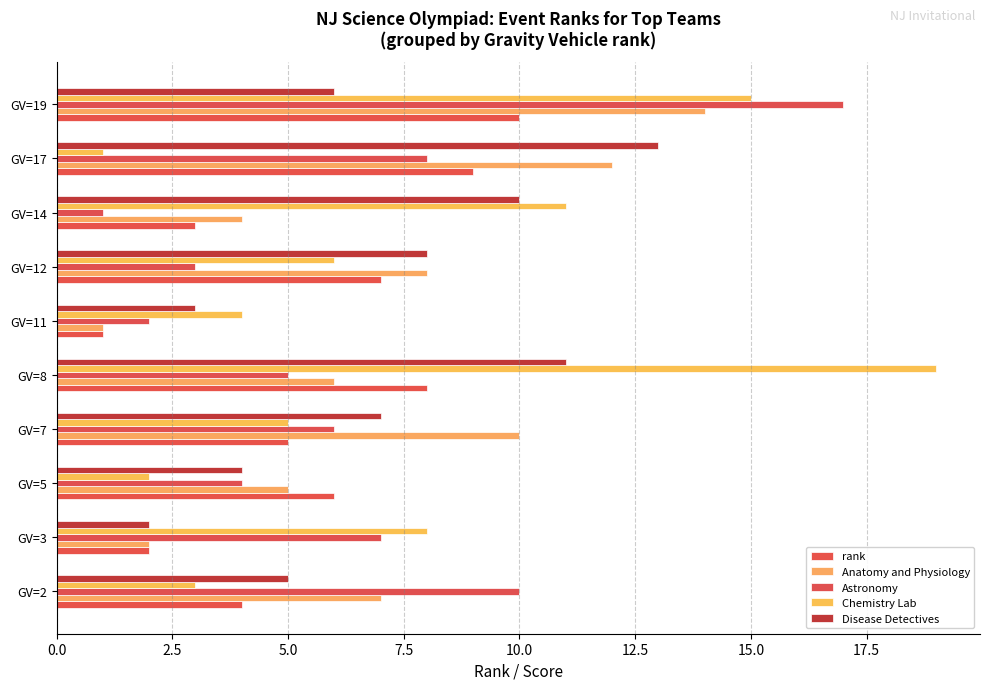

At which category is the sum across all series the highest?

GV=19